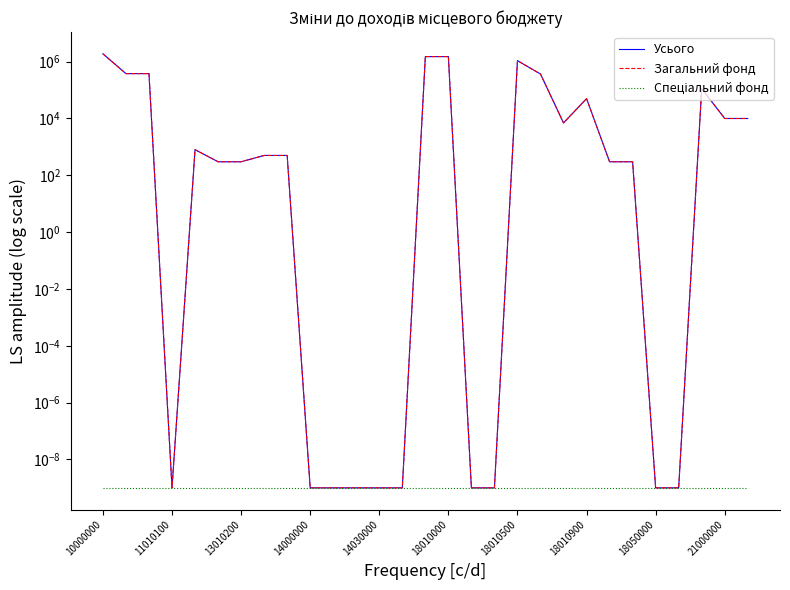

Does the chart display data point markers on the line(s)?

No